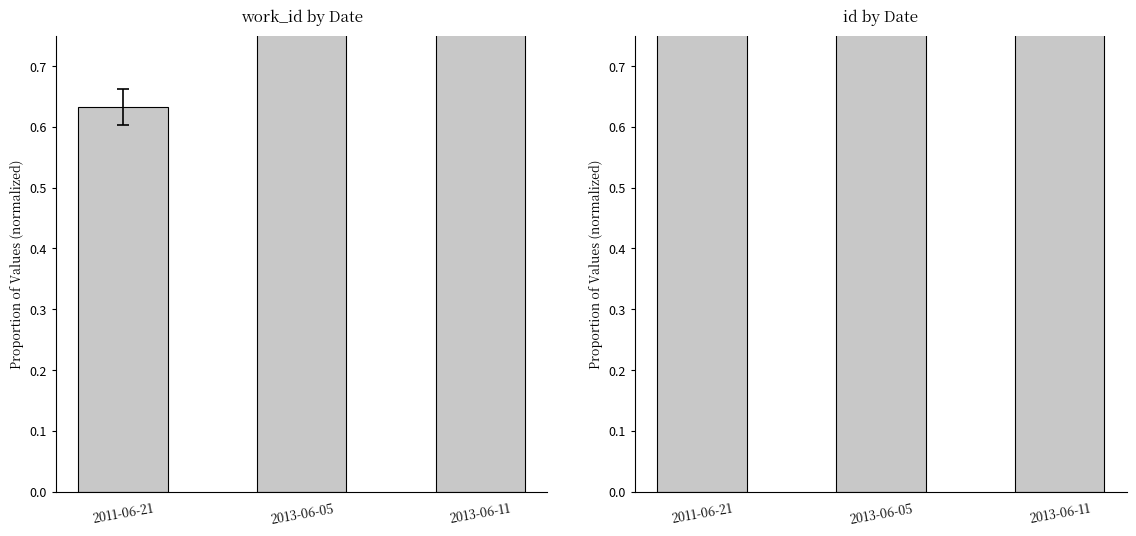

What is the difference between the maximum and minimum values in the id series?

0.1